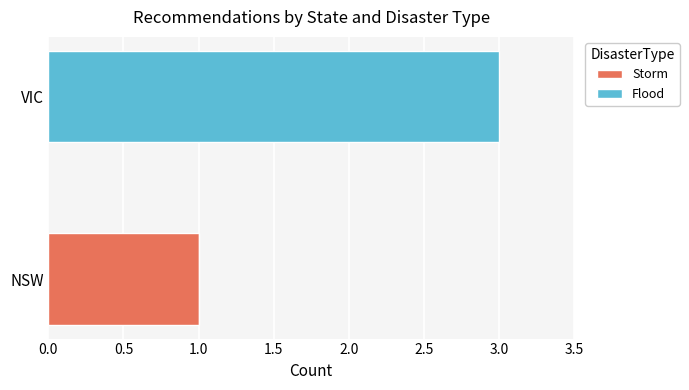

The Storm series shows 1 at VIC. True or false?

False